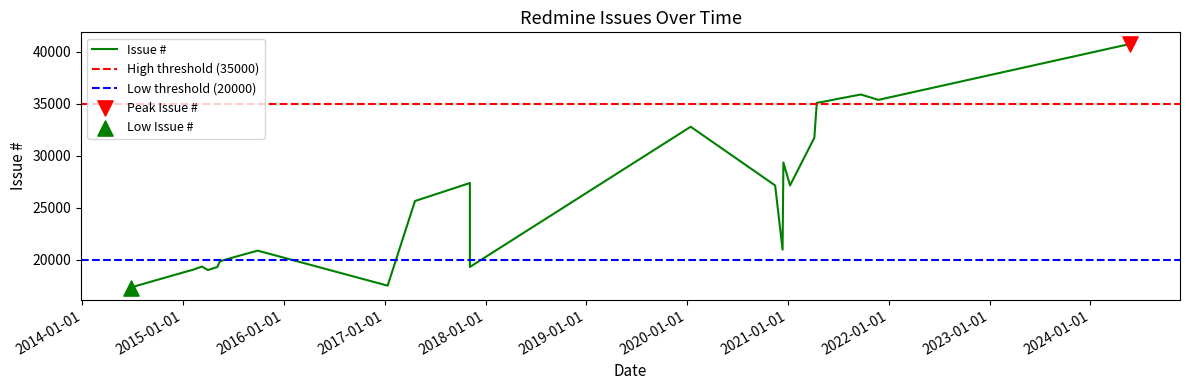

Which has a higher value, 2020-01-14 or 2017-04-20?

2020-01-14